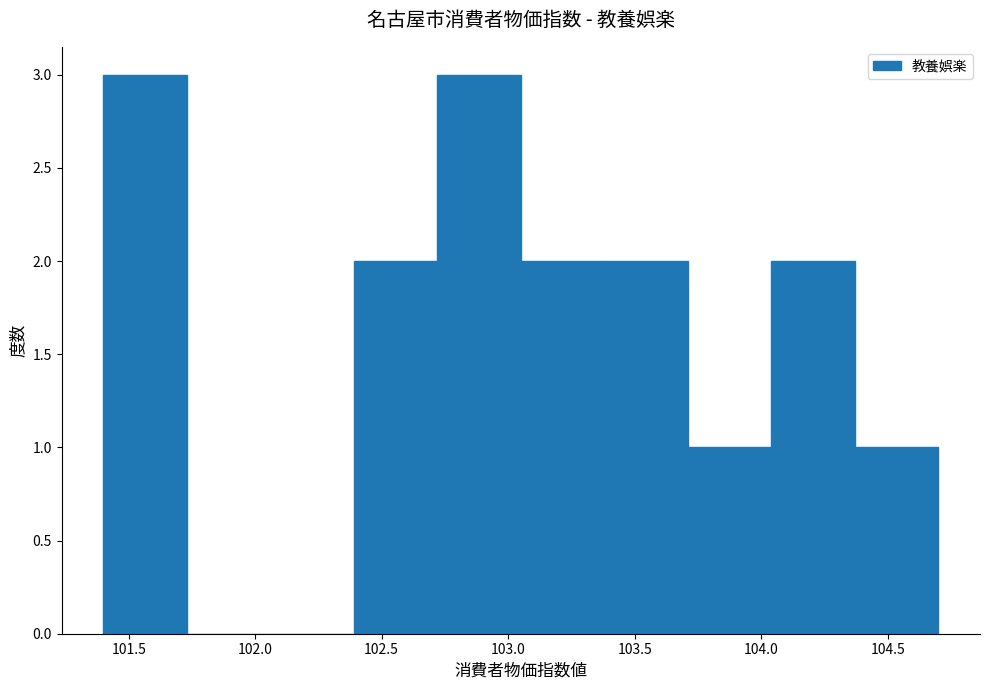

Reading left to right, list every bar in this chart as the range it spans on the x-axis followed by its height. Neither the bar edges nor the heights are printed on the chart, so give them approximately, as read against the axes.

101.40 to 101.73: 3
101.73 to 102.06: 0
102.06 to 102.39: 0
102.39 to 102.72: 2
102.72 to 103.05: 3
103.05 to 103.38: 2
103.38 to 103.71: 2
103.71 to 104.04: 1
104.04 to 104.37: 2
104.37 to 104.70: 1